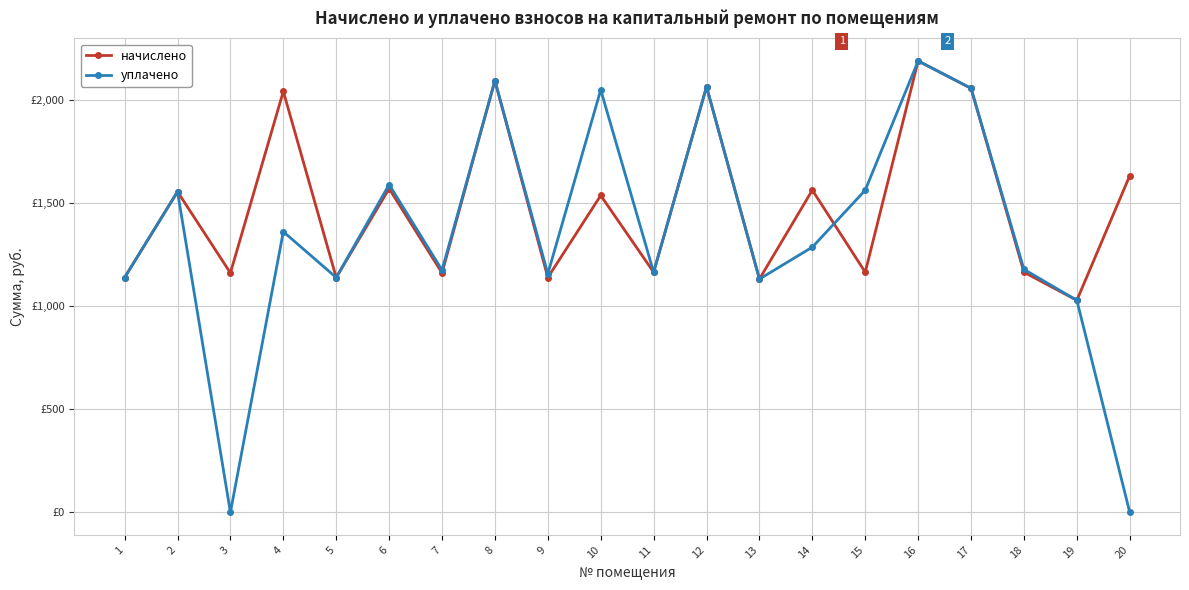

Reading left to right, what are all the values shown in this chart?

начислено: 1139.3	1555.9	1161.4	2042.6	1139.3	1570.7	1161.4	2094.2	1139.3	1537.5	1165.1	2064.7	1131.9	1563.3	1165.1	2190.1	2057.3	1165.1	1028.7	1633.3
уплачено: 1139.3	1555.9	0.0	1361.7	1139.3	1590.3	1175.5	2094.2	1157.2	2050.0	1165.1	2064.7	1131.9	1286.8	1563.2	2190.1	2057.5	1179.1	1028.7	0.0